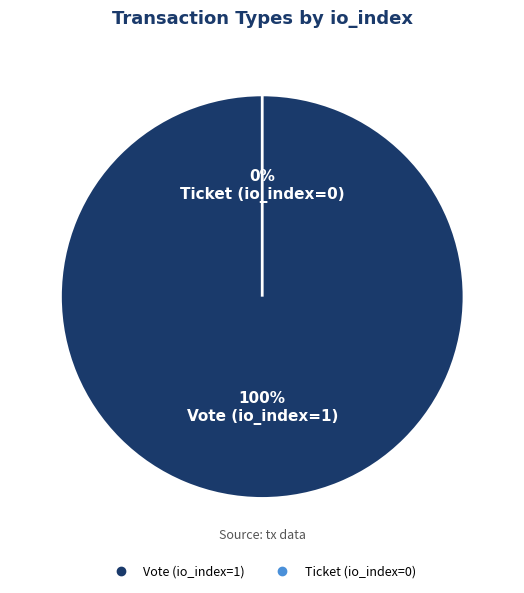

How many segments does this pie chart have?

2